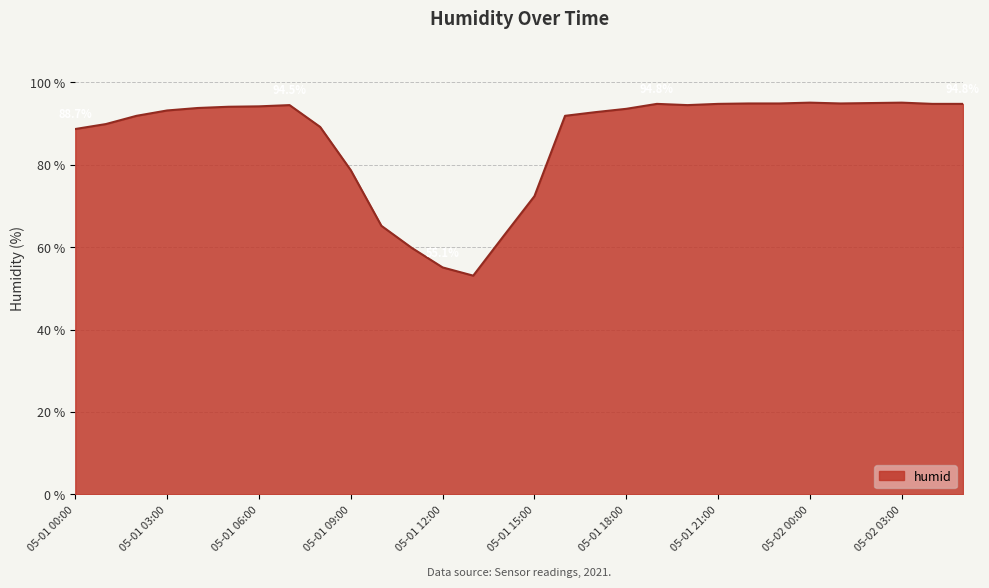

What is the difference between the maximum and minimum values?

42.0